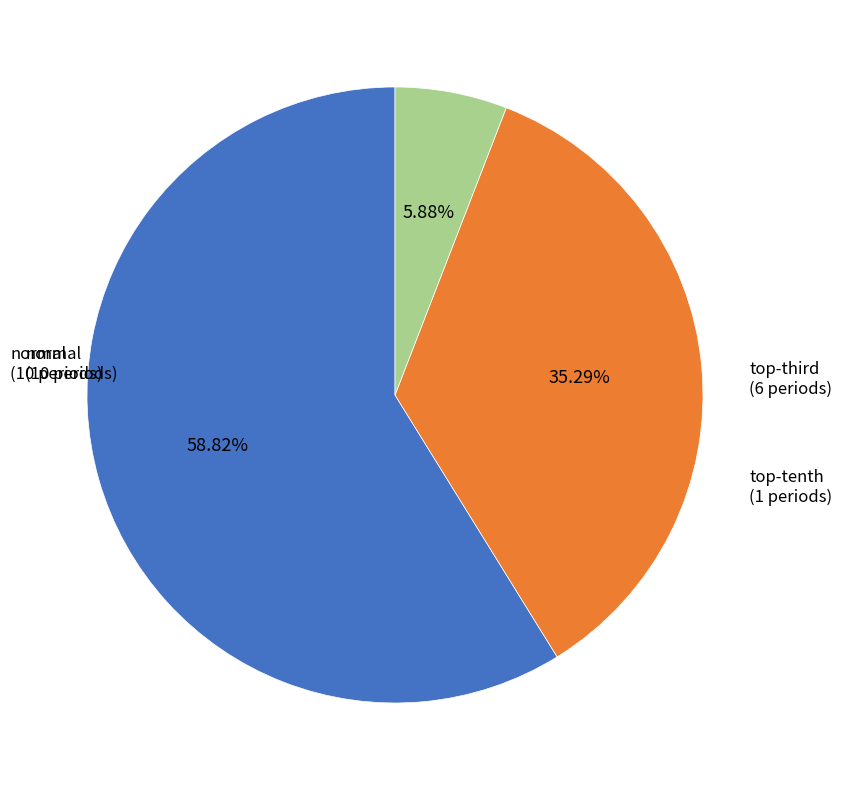

Count the number of slices in the pie.

3